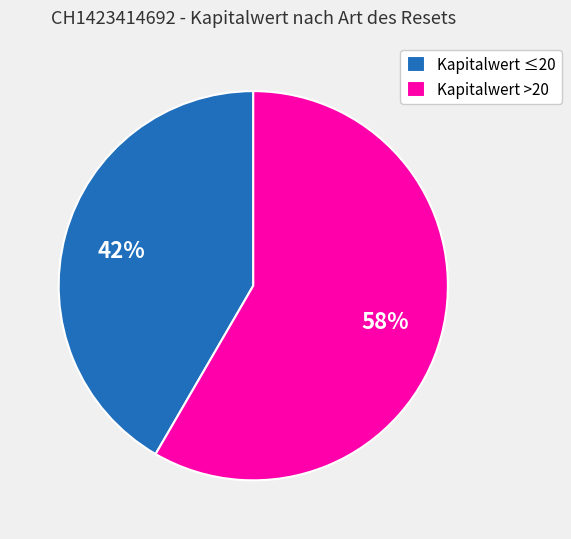

Which has a higher value, Kapitalwert >20 or Kapitalwert ≤20?

Kapitalwert >20